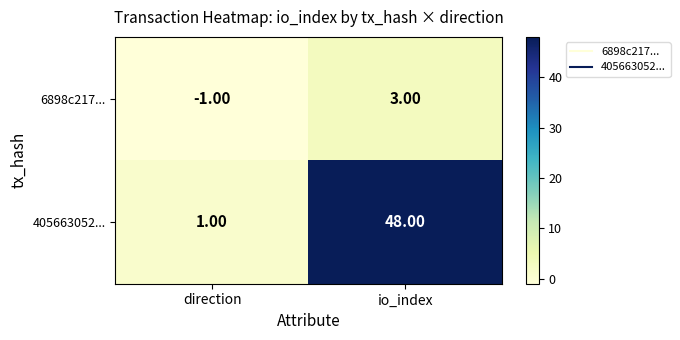

Which series has the largest range (max minus min)?

405663052...